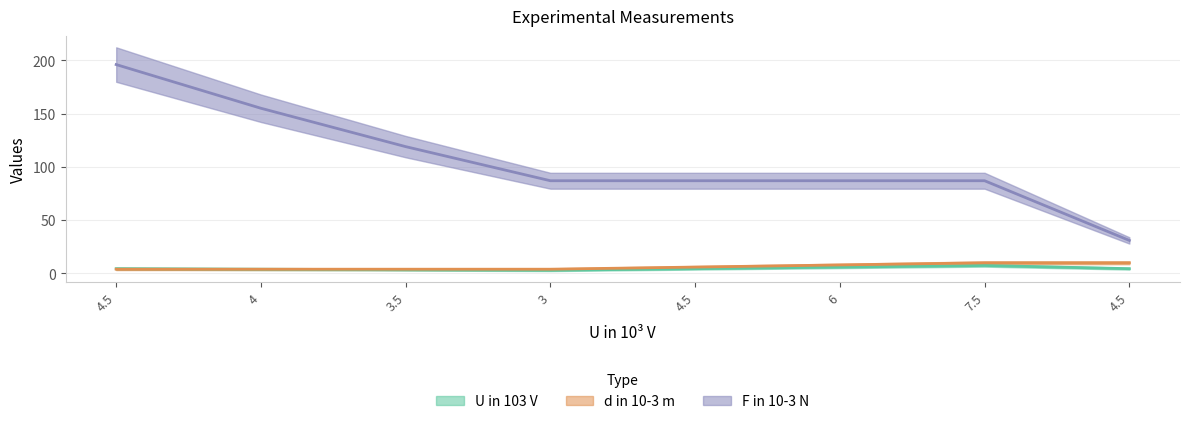

The value of U in 103 V at 3.5 is 3.5. True or false?

True